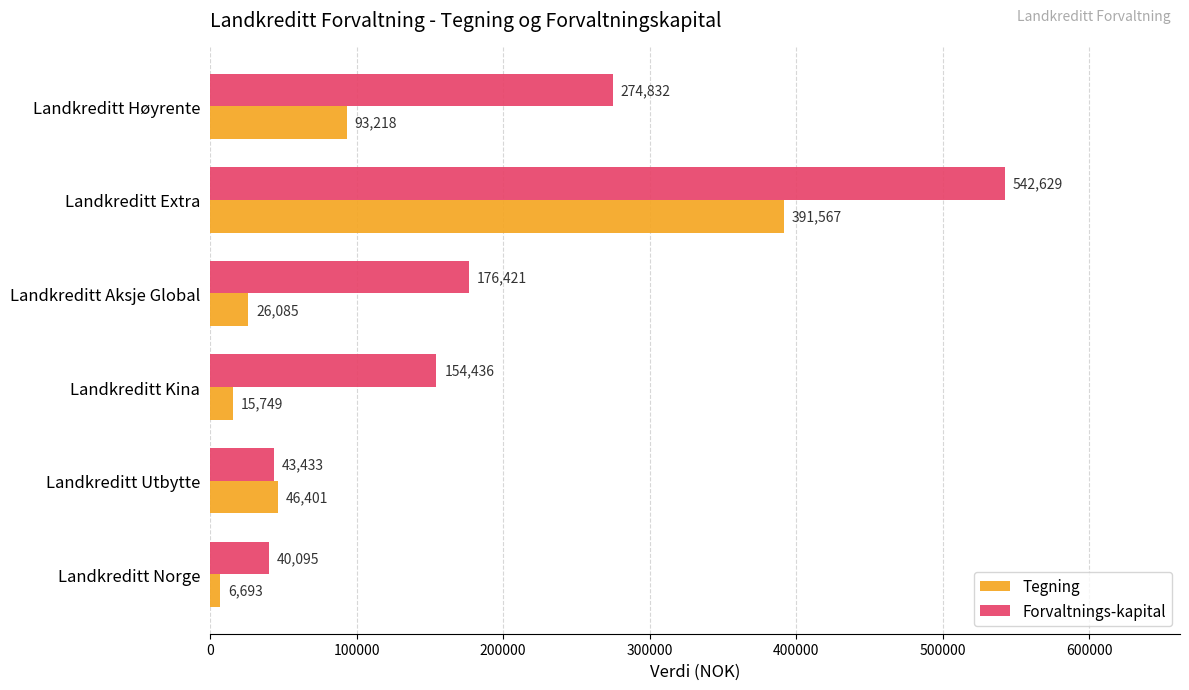

Which series has the largest total across all categories?

Forvaltnings-kapital